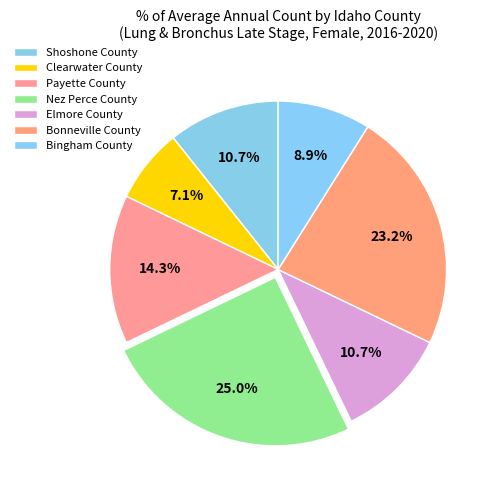

How many slices are in this pie chart?

7